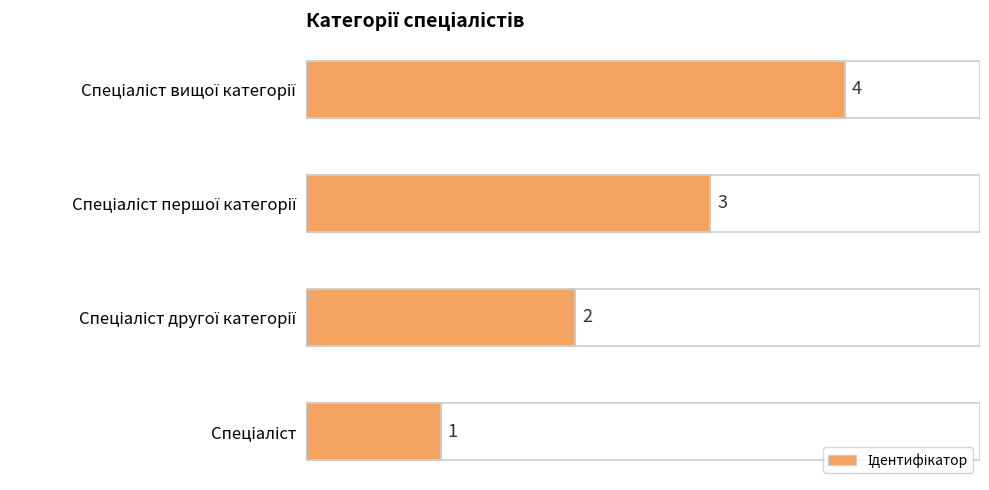

How many values are between 2 and 4?

3